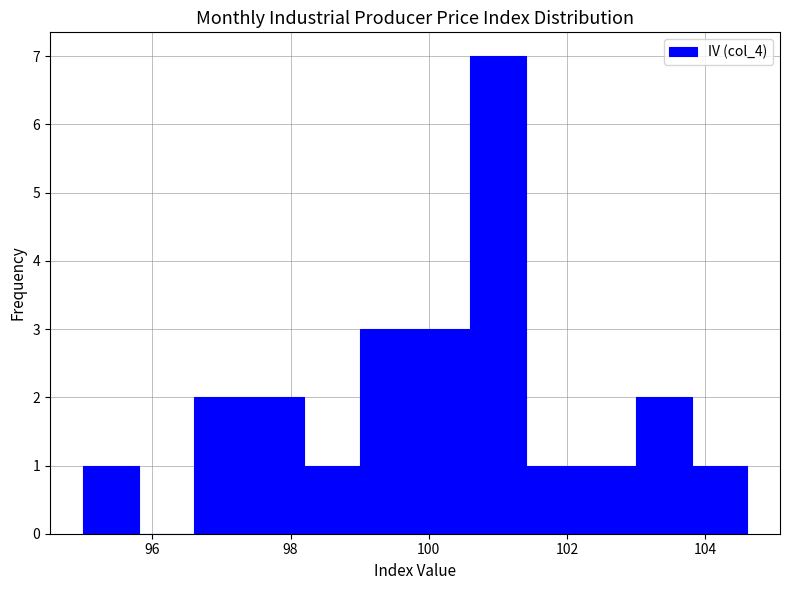

Reading left to right, list every bar in this chart as the range it spans on the x-axis followed by its height. The values are not printed on the chart, so give them approximately, as read against the axis.

95.0 to 95.8: 1
95.8 to 96.6: 0
96.6 to 97.4: 2
97.4 to 98.2: 2
98.2 to 99.0: 1
99.0 to 99.8: 3
99.8 to 100.6: 3
100.6 to 101.4: 7
101.4 to 102.2: 1
102.2 to 103.0: 1
103.0 to 103.8: 2
103.8 to 104.6: 1